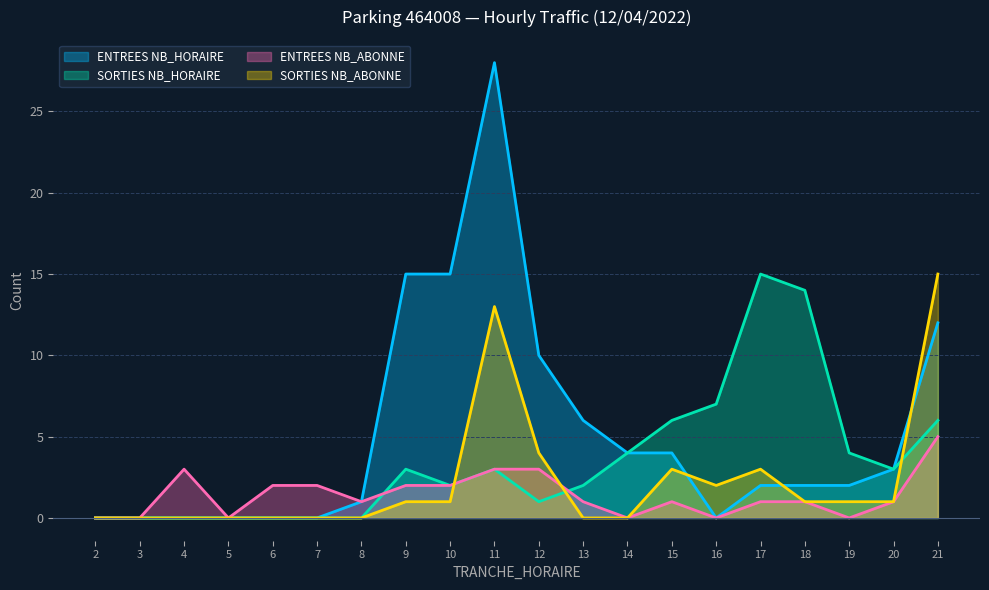

How many positive values does the ENTREES NB_ABONNE series have?

14